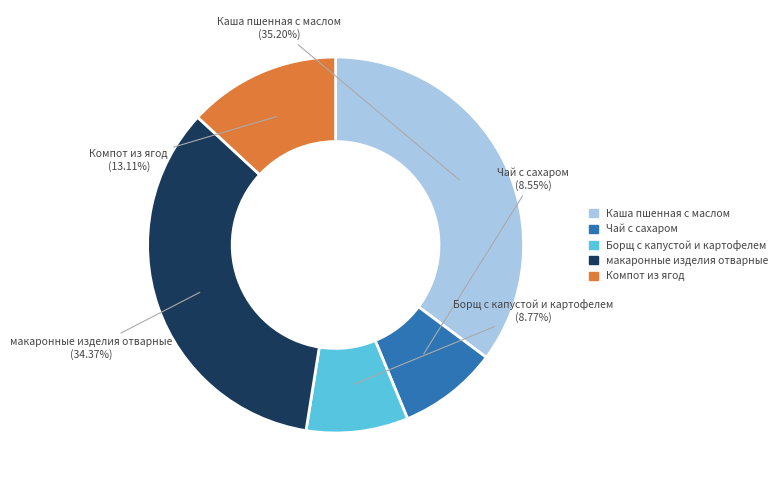

Does макаронные изделия отварные represent more than half of the total?

No